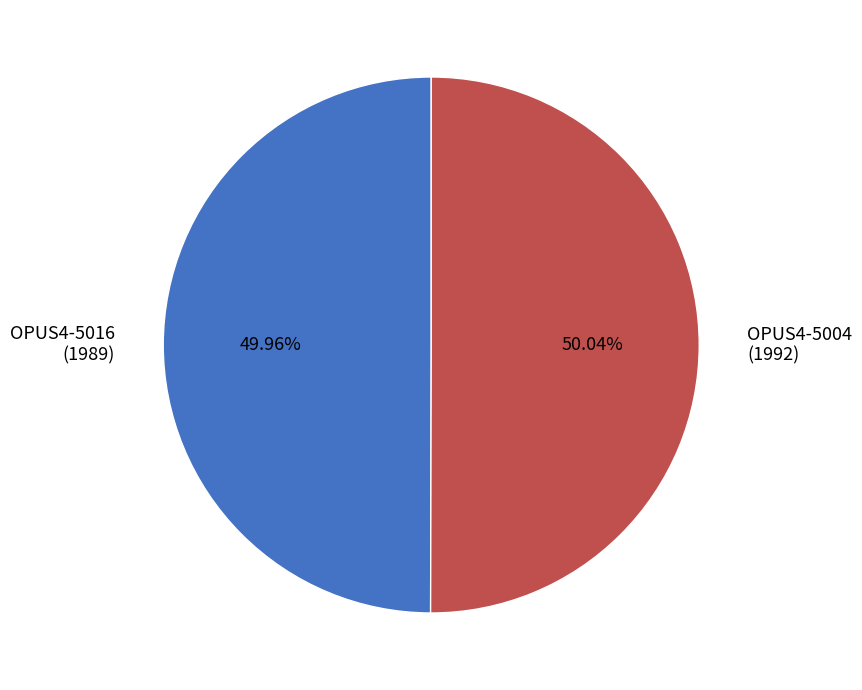

Approximately how many times larger is the value at OPUS4-5004 (1992) compared to OPUS4-5016 (1989)?

1.0